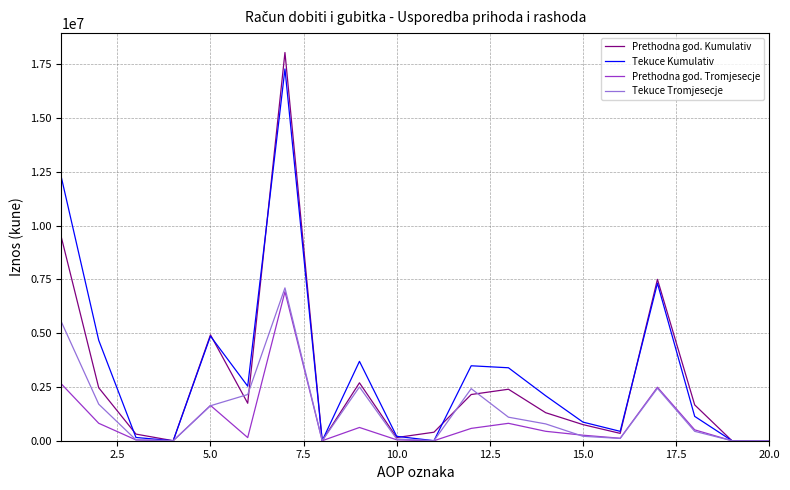

Which series has the widest spread of values?

Prethodna god. Kumulativ